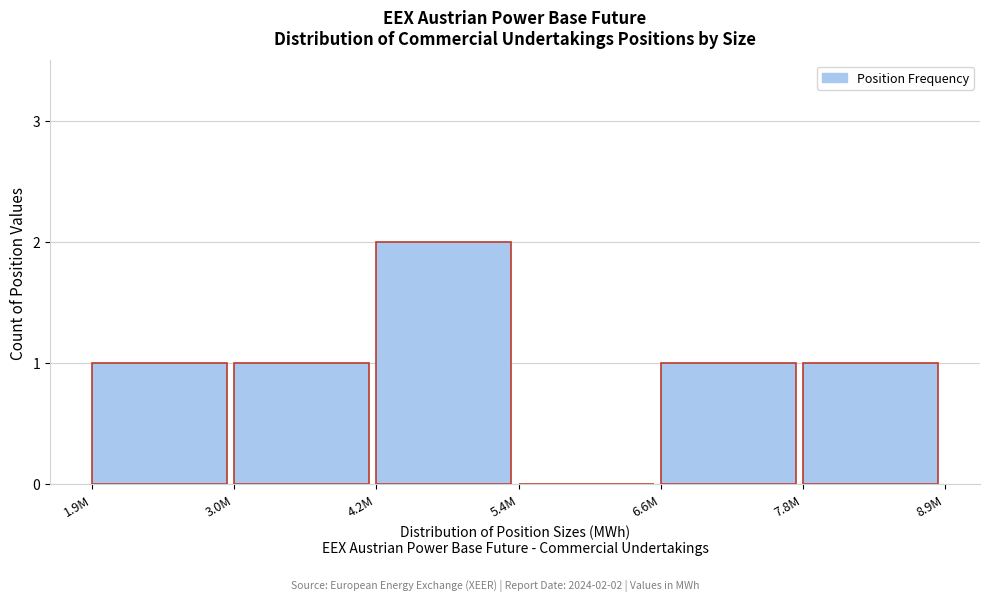

Reading right to left, extract all data points from this chart.

7.8M=1	6.6M=1	5.4M=0	4.2M=2	3.0M=1	1.9M=1